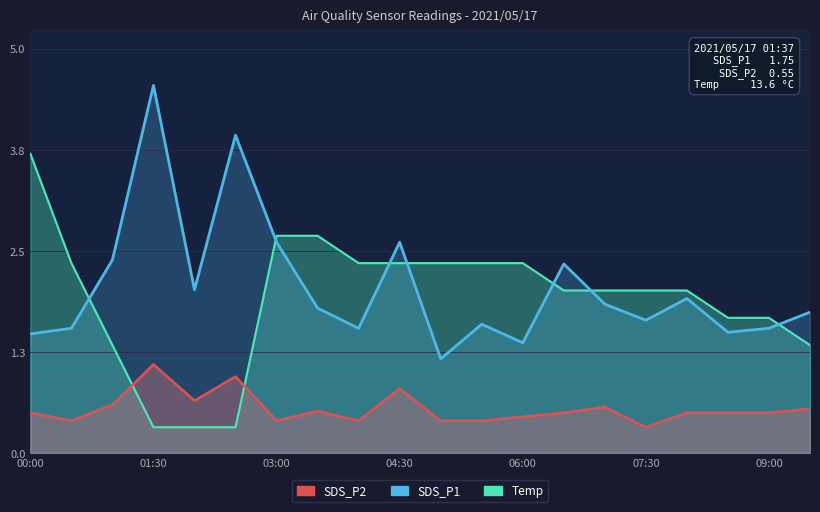

Which series has the widest spread of values?

SDS_P1